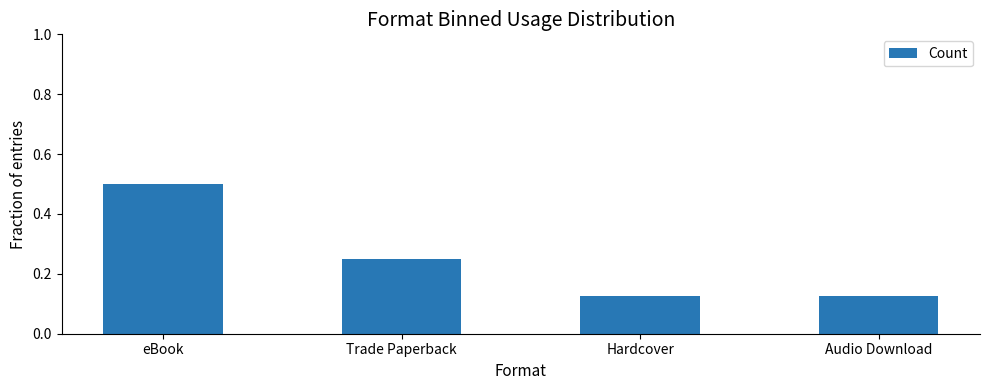

At which category does the chart reach its peak across all series?

eBook